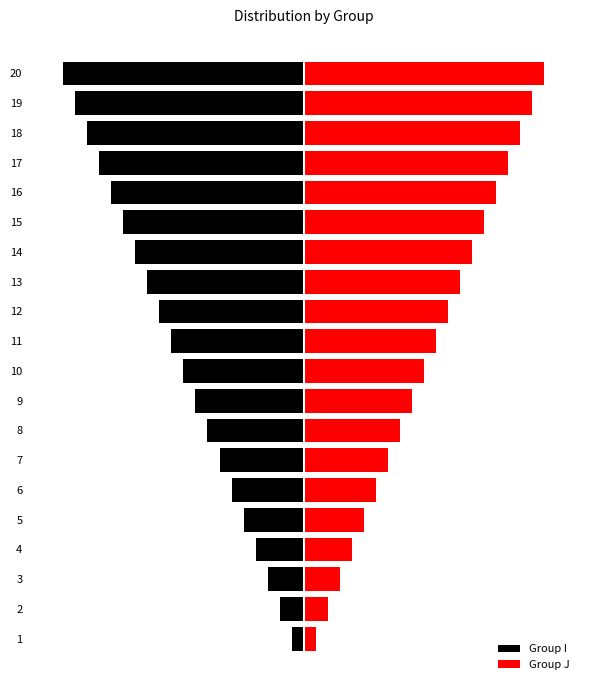

Reading right to left, what are all the values shown in this chart?

Group I: -20	-19	-18	-17	-16	-15	-14	-13	-12	-11	-10	-9	-8	-7	-6	-5	-4	-3	-2	-1
Group J: 20	19	18	17	16	15	14	13	12	11	10	9	8	7	6	5	4	3	2	1